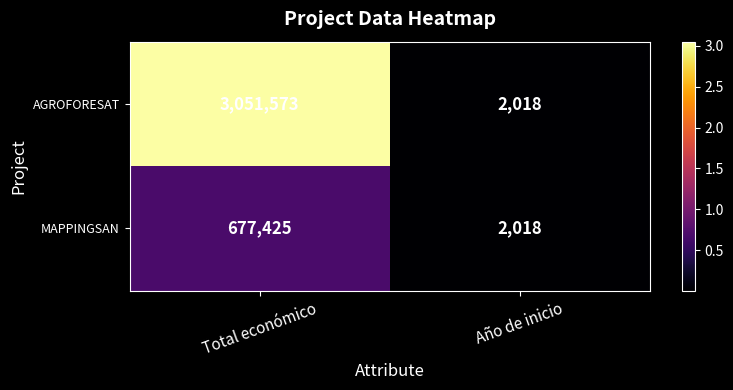

What is the minimum value shown in the chart?

2018